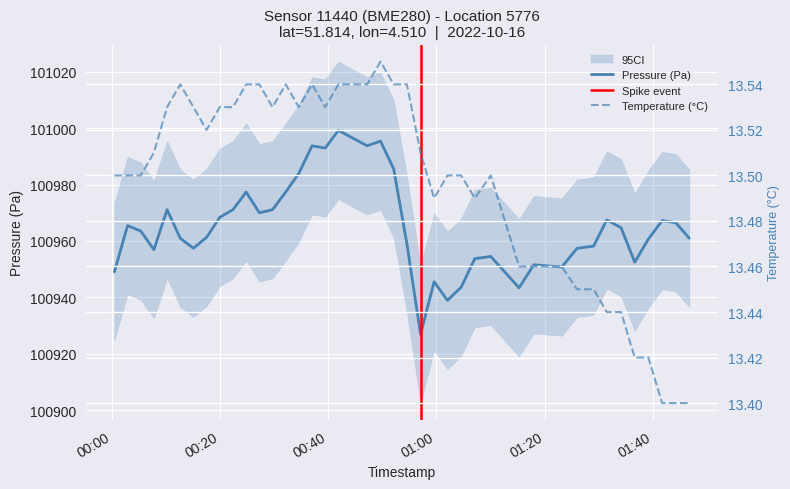

What is the maximum value for Pressure (Pa)?

100999.2